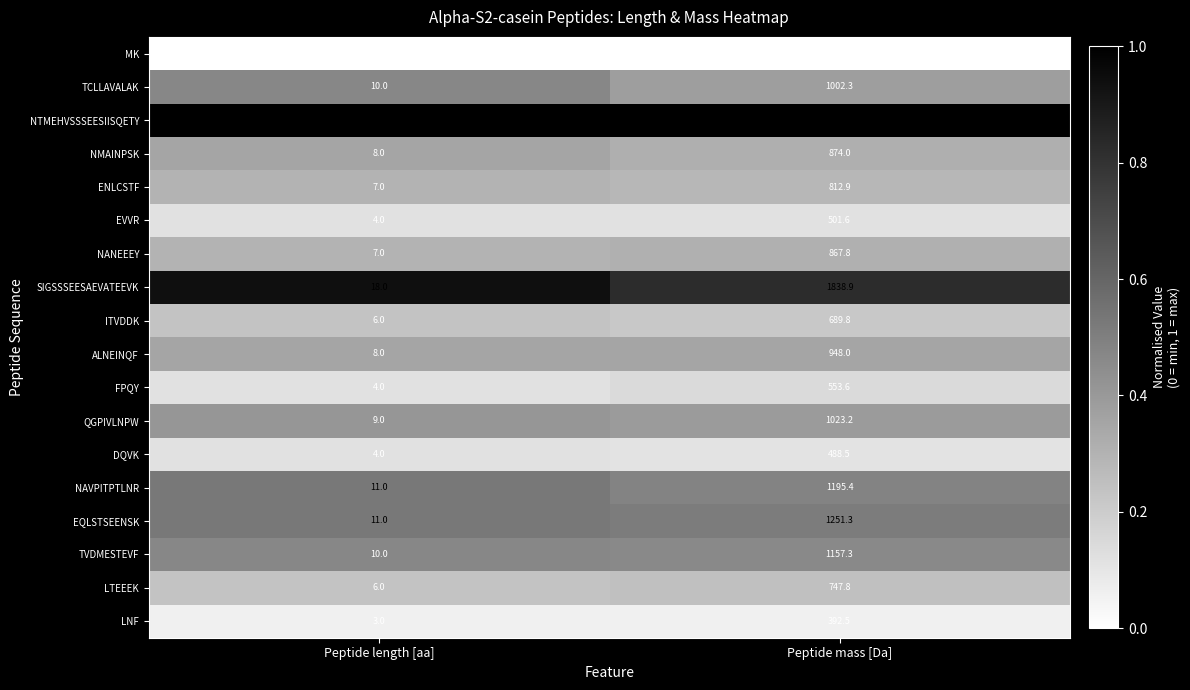

What is the difference between the highest and lowest values at Peptide mass [Da]?

1893.9